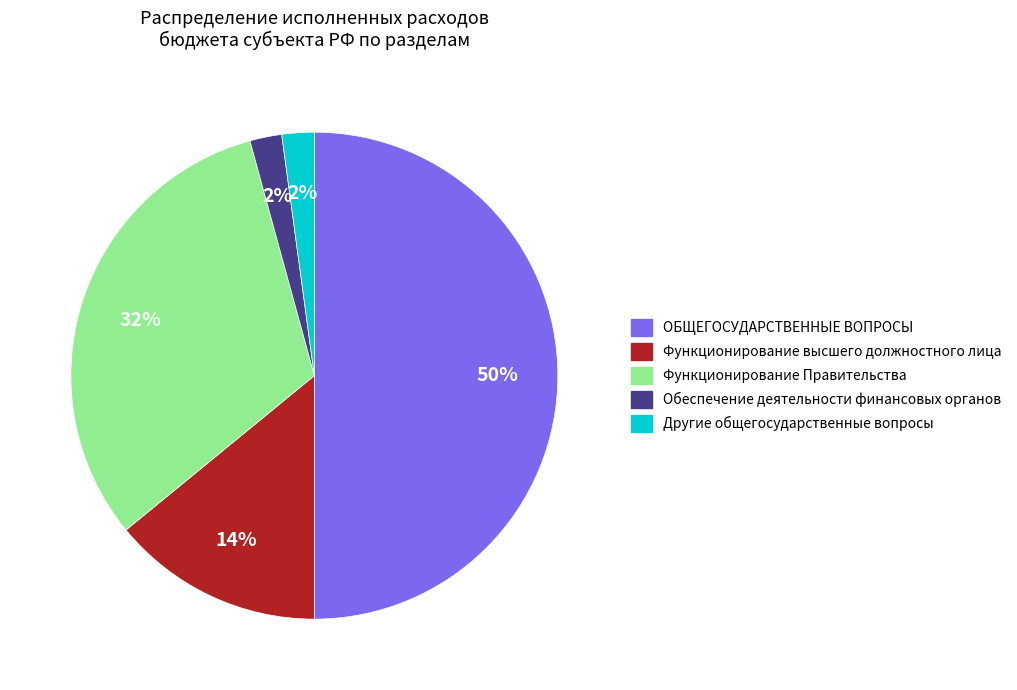

Which category has the biggest portion of the pie?

ОБЩЕГОСУДАРСТВЕННЫЕ ВОПРОСЫ